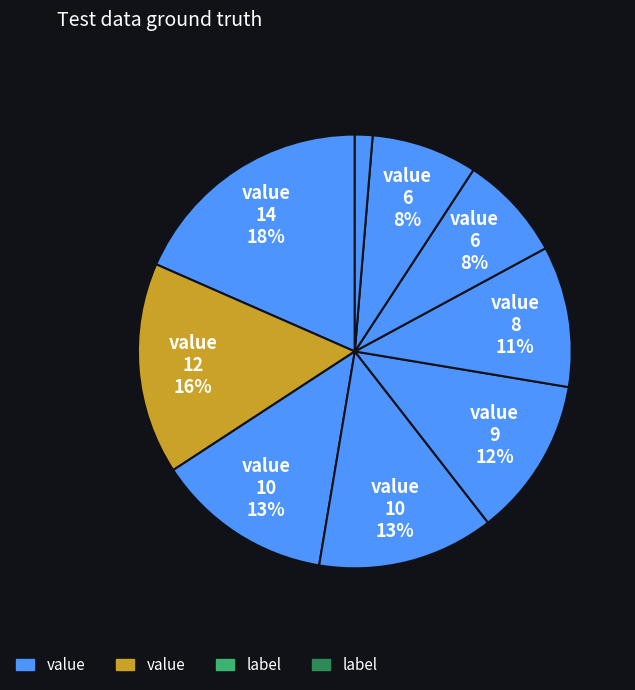

How many segments does this pie chart have?

9